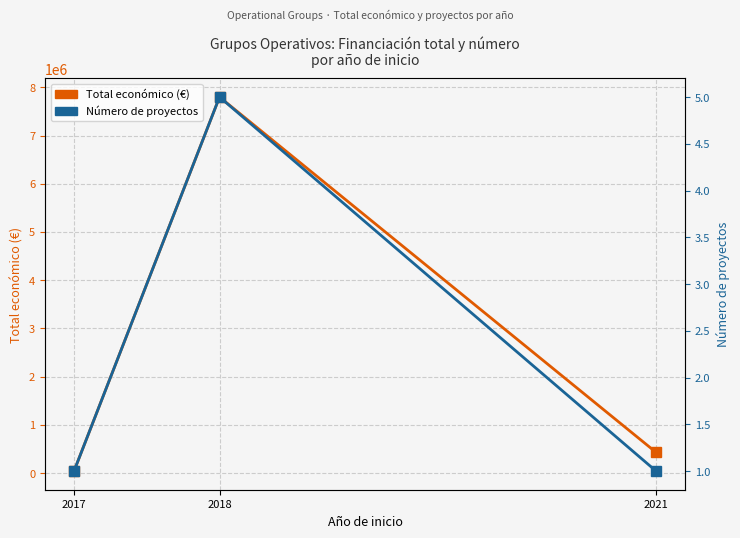

The value of Total económico (€) at 2017 is 20561. True or false?

False